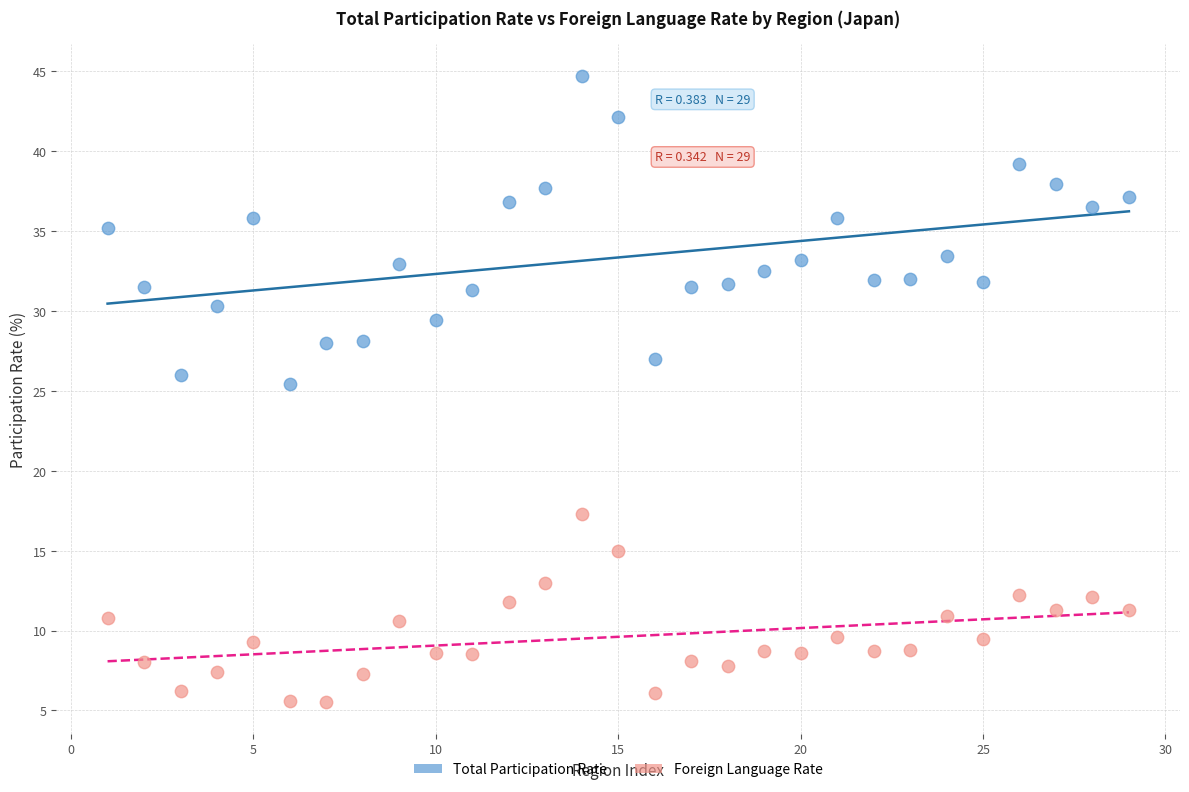

Which series reaches the minimum Y coordinate?

Foreign Language Rate